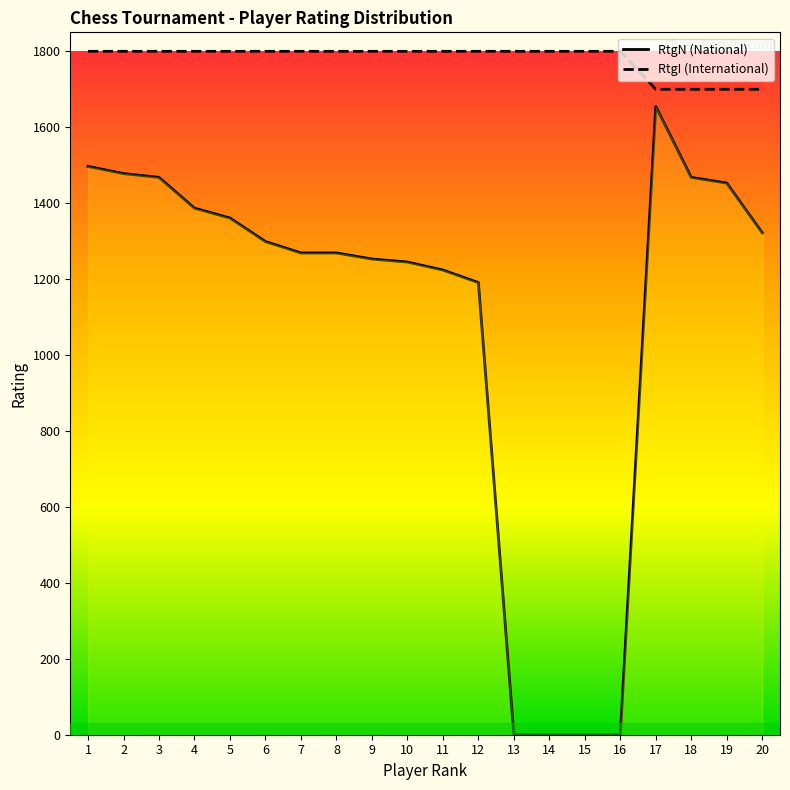

Reading left to right, transcribe all the data shown in this chart.

RtgN: 1497	1478	1468	1387	1361	1299	1269	1269	1253	1245	1224	1191	0	0	0	0	1655	1468	1453	1322
RtgI: 1800	1800	1800	1800	1800	1800	1800	1800	1800	1800	1800	1800	1800	1800	1800	1800	1700	1700	1700	1700